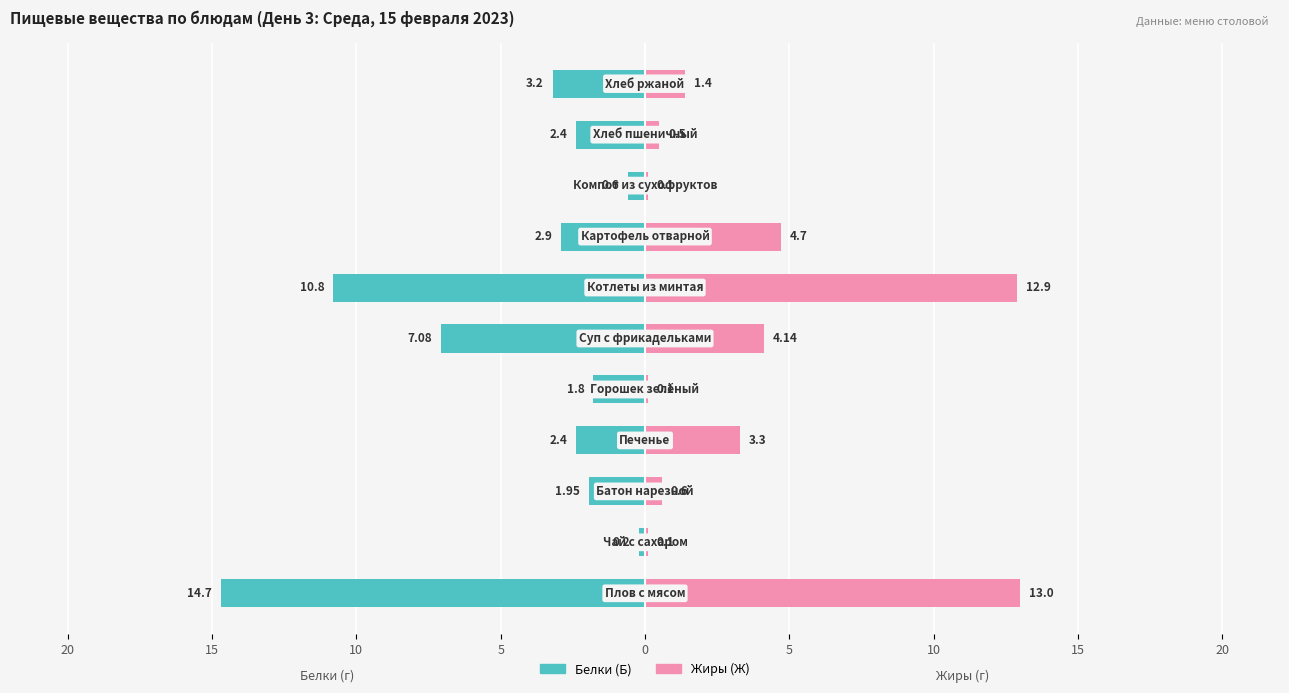

True or false: Жиры (Ж) has a value of 8.0 at 15.

False